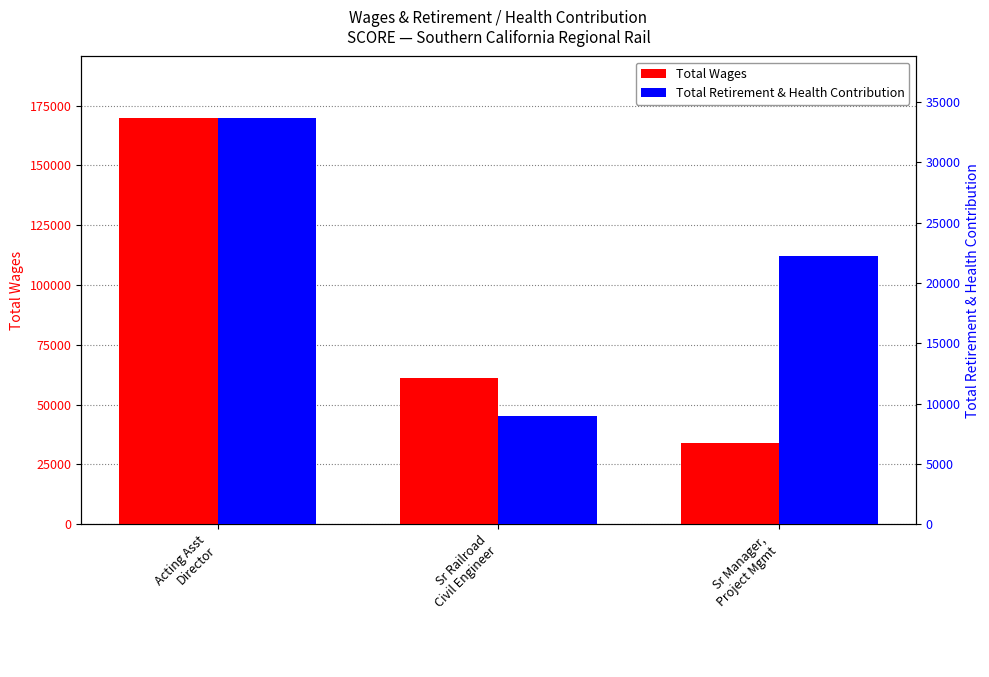

Are the bars horizontal?

No